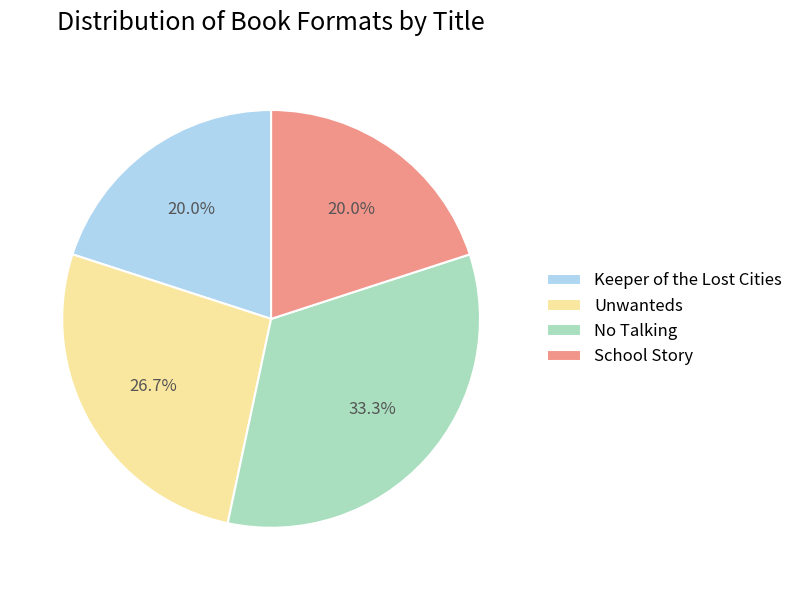

Do Keeper of the Lost Cities and Unwanteds together represent more than half of the pie?

No